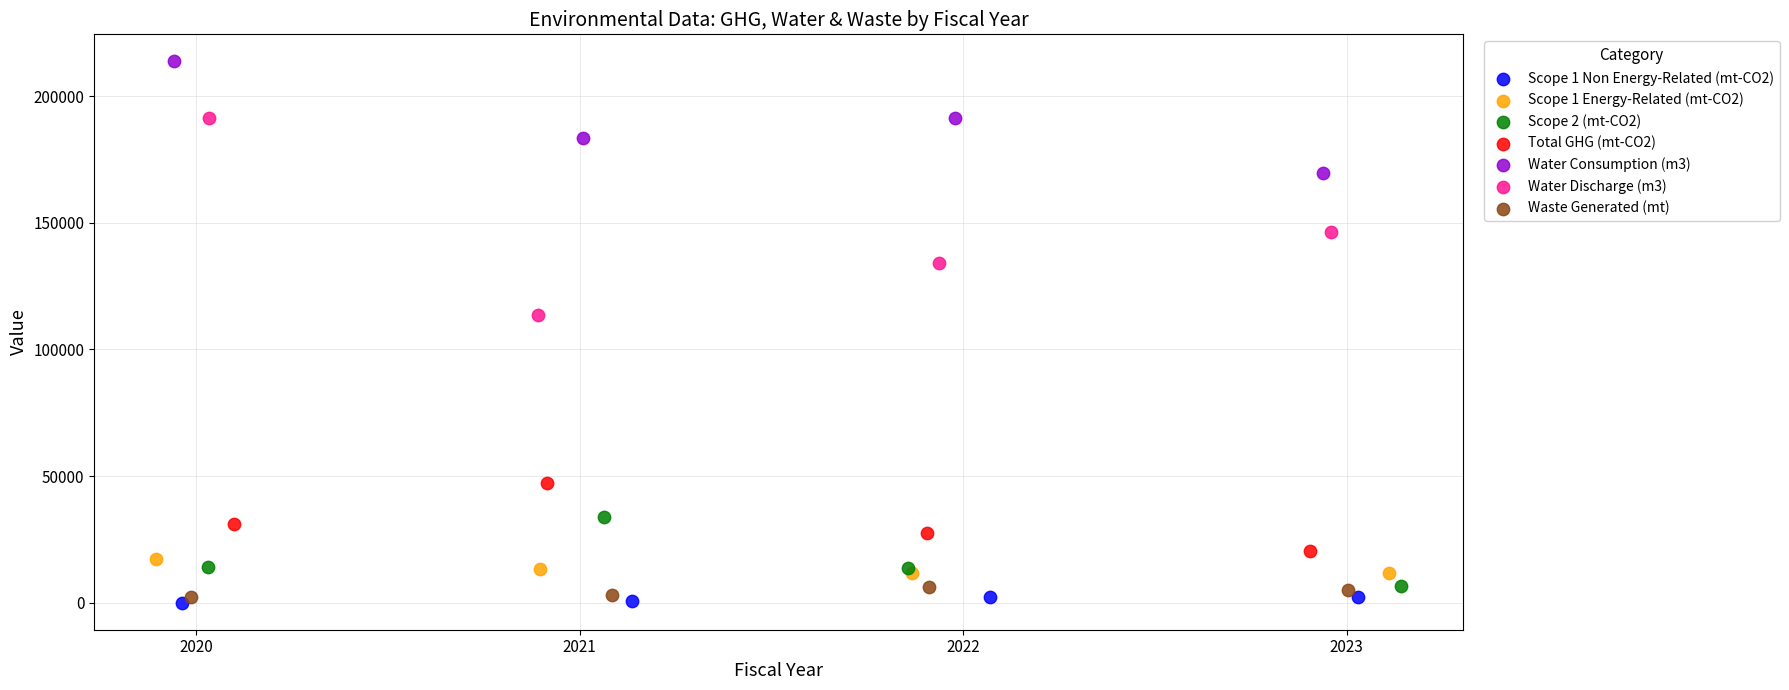

Which series reaches the maximum Y coordinate?

Water Consumption (m3)